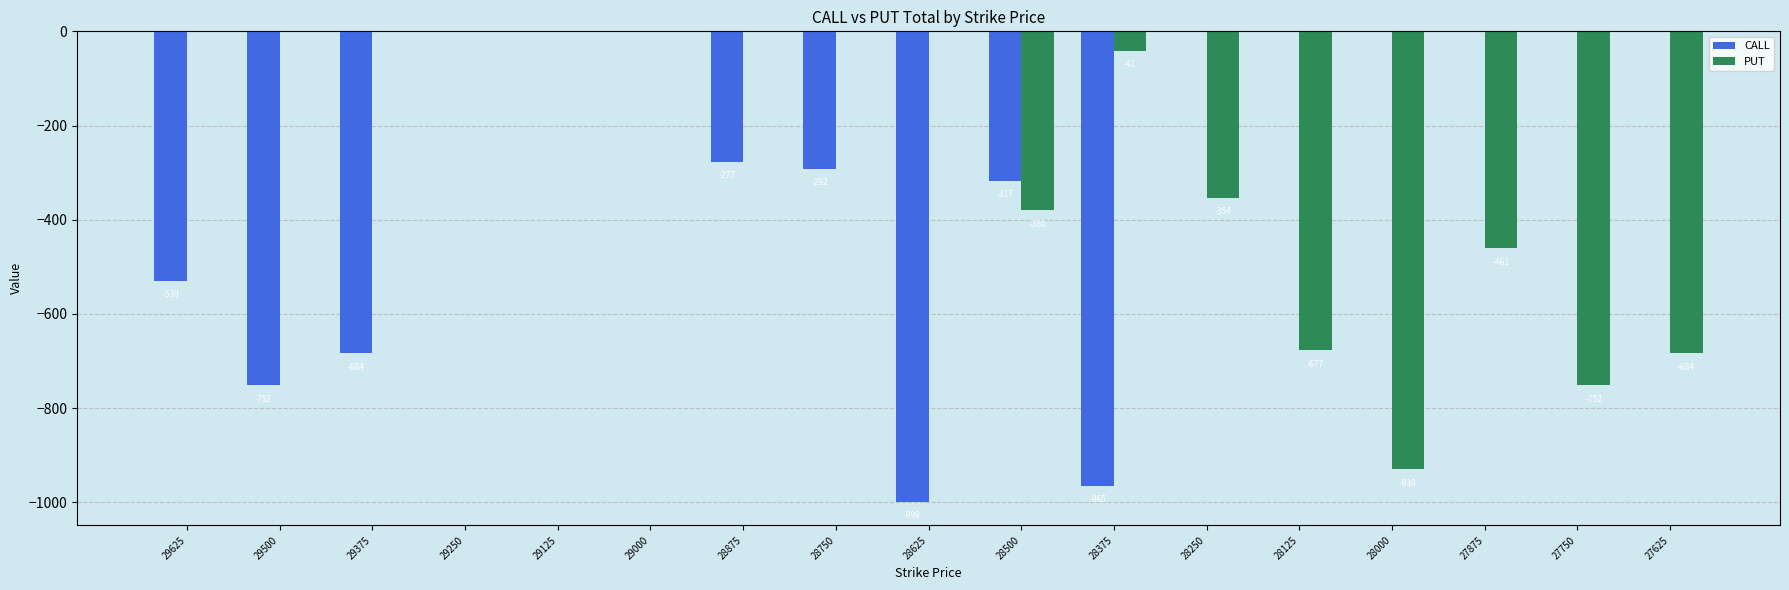

Is it true that PUT equals -1428 at 28000?

False